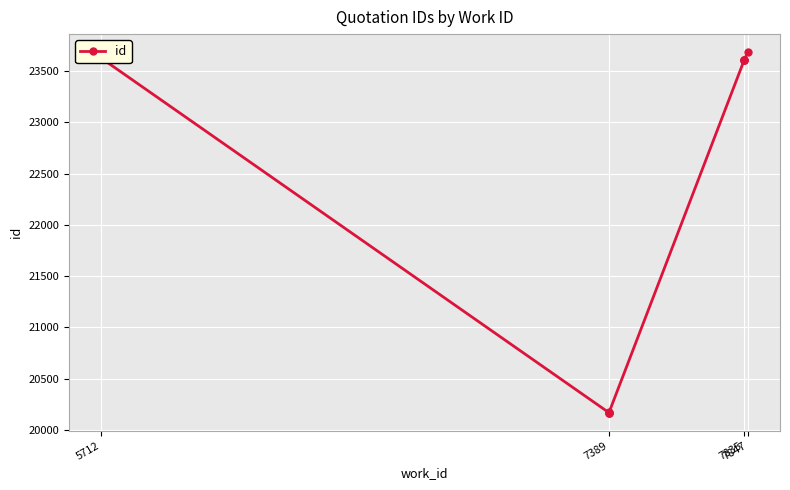

What is the value of the 1st point from the left?

23625